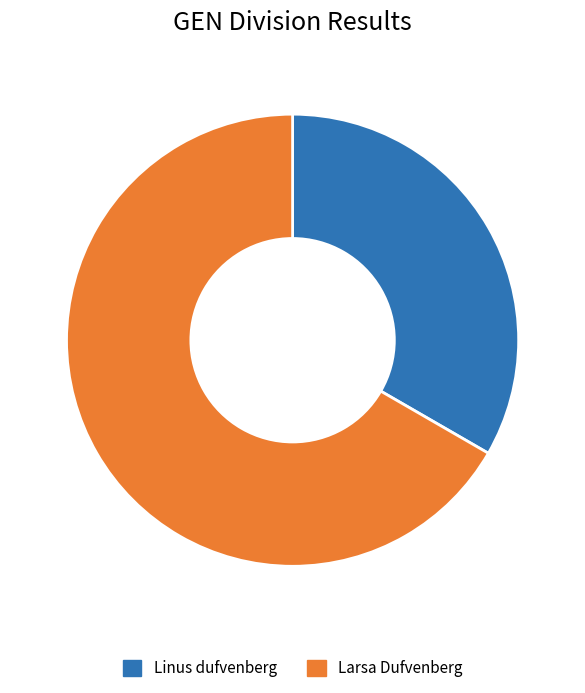

Which slice is the smallest?

Linus dufvenberg